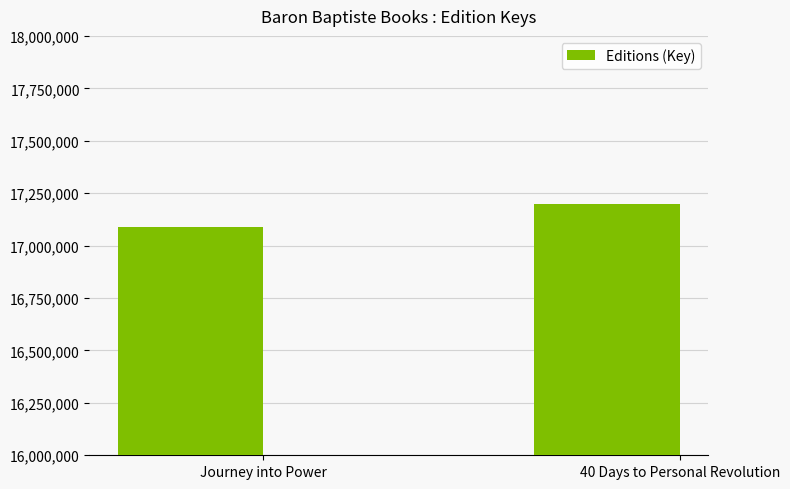

List the labels in order of value, smallest first.

Journey into Power, 40 Days to Personal Revolution